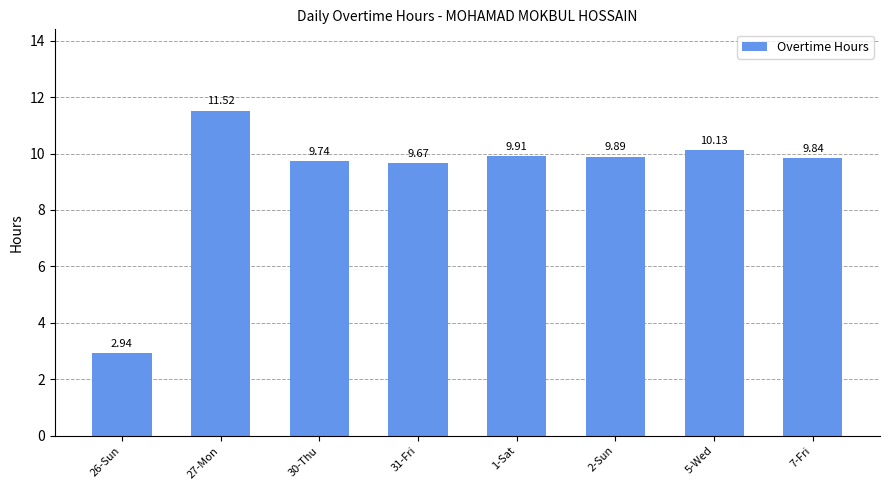

Is it true that the value at 7-Fri is 9.8?

True